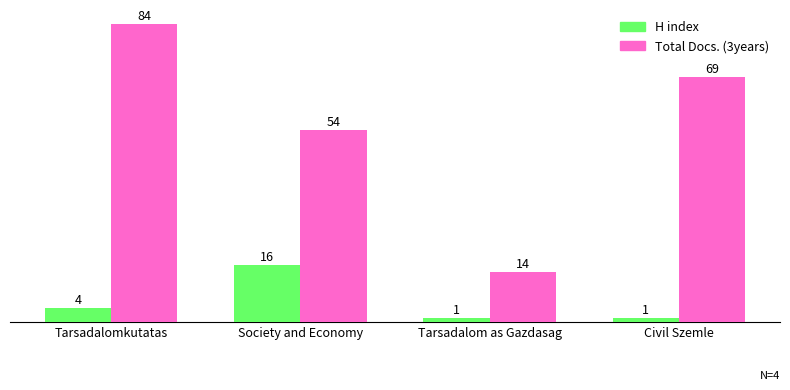

How many bars are there in total?

8